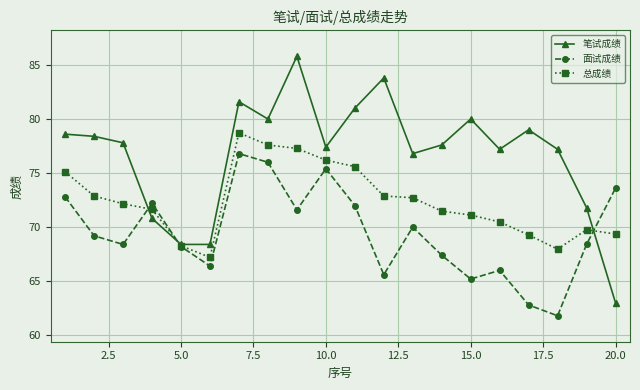

Does the chart have visible grid lines?

Yes